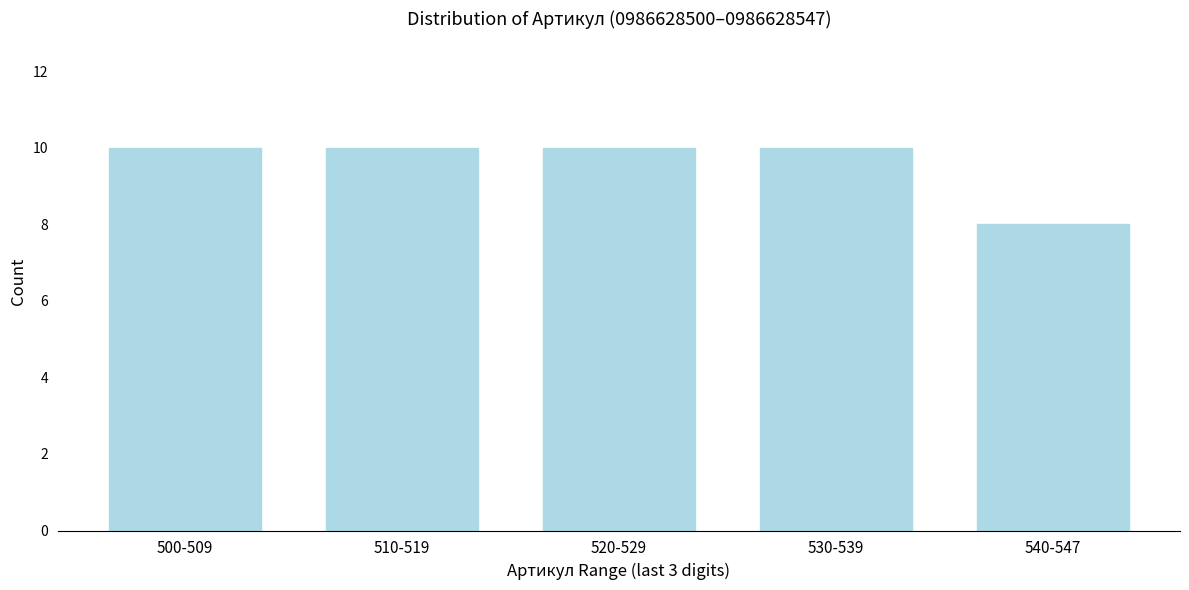

Reading left to right, what are all the values shown in this chart?

500-509=10	510-519=10	520-529=10	530-539=10	540-547=8